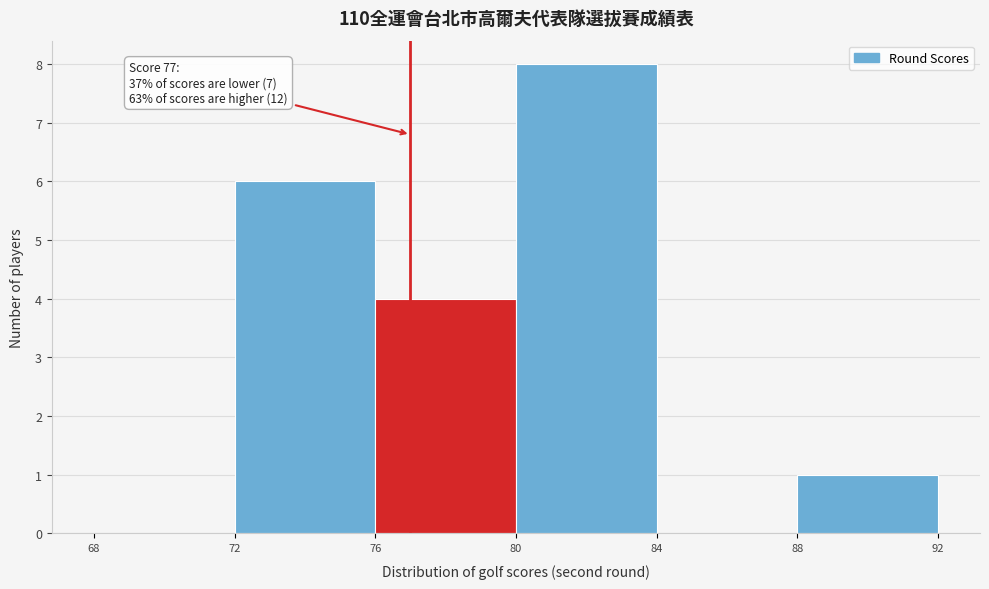

Which range on the x-axis has the tallest bar?

80 to 84